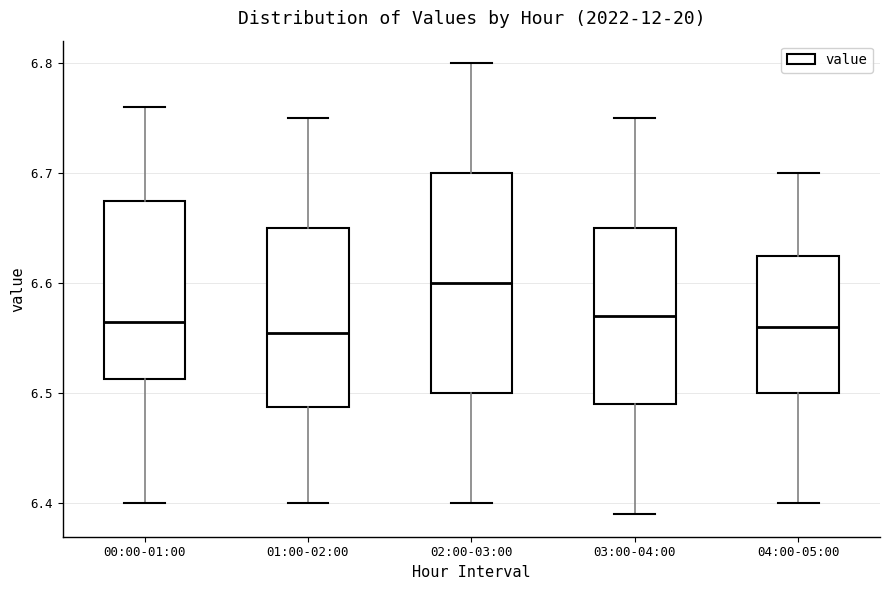

Comparing the boxes themselves (not the whiskers), which one is the tallest?

02:00-03:00